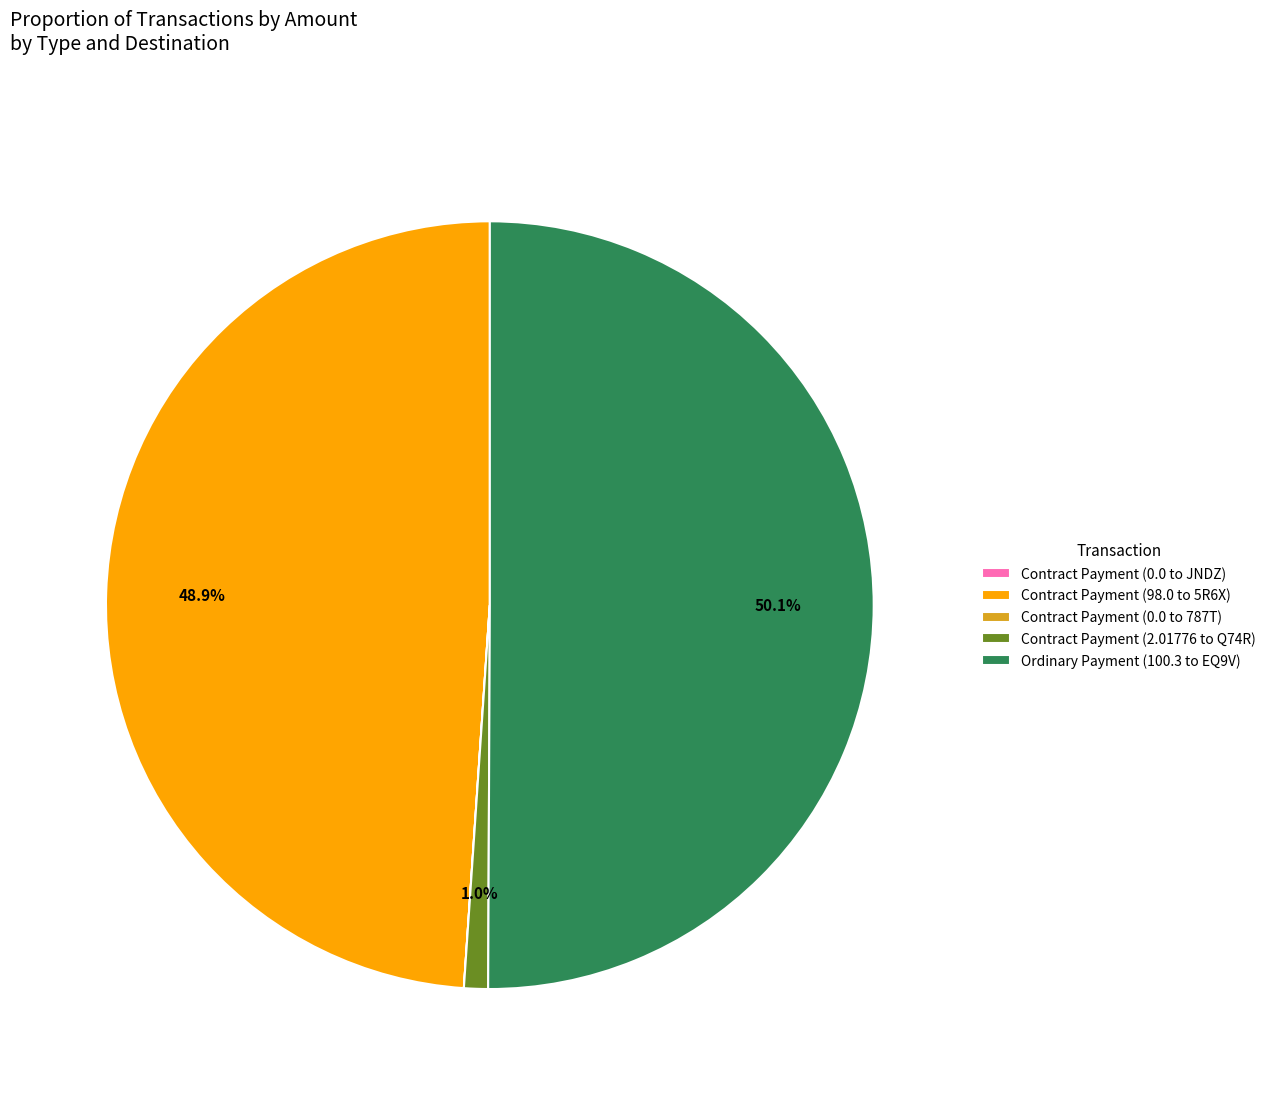

Which category has the biggest portion of the pie?

Ordinary Payment (100.3 to EQ9V)